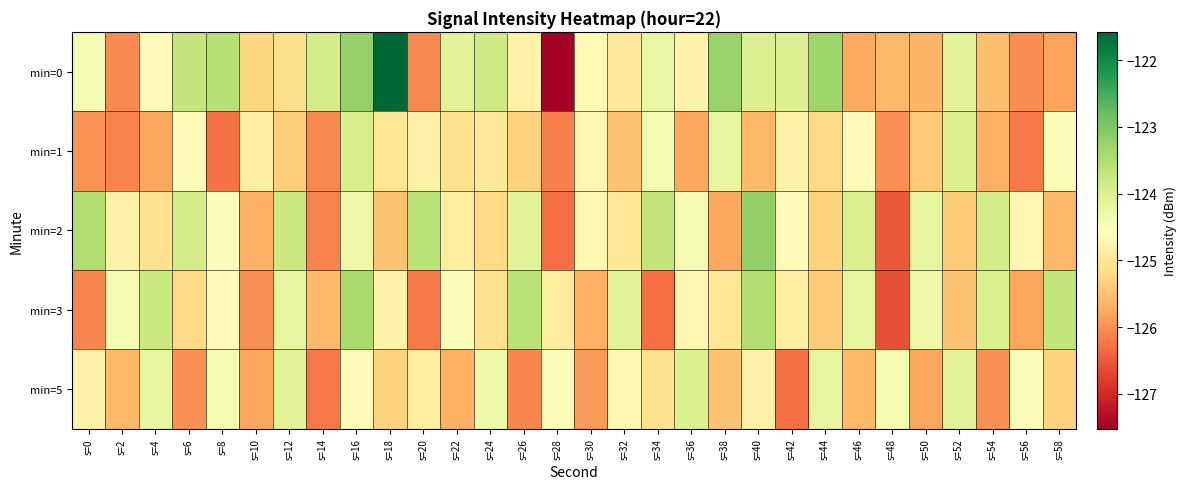

Reading left to right, list all the values displayed in this chart.

min=0: s=0=-124.4	s=2=-126.0	s=4=-124.6	s=6=-123.7	s=8=-123.6	s=10=-125.3	s=12=-125.1	s=14=-123.9	s=16=-123.2	s=18=-121.6	s=20=-126.1	s=22=-124.1	s=24=-123.8	s=26=-124.8	s=28=-127.5	s=30=-124.6	s=32=-125.0	s=34=-124.2	s=36=-124.7	s=38=-123.2	s=40=-124.0	s=42=-124.0	s=44=-123.3	s=46=-125.8	s=48=-125.6	s=50=-125.6	s=52=-124.1	s=54=-125.5	s=56=-126.0	s=58=-125.8
min=1: s=0=-126.0	s=2=-126.1	s=4=-125.8	s=6=-124.6	s=8=-126.3	s=10=-124.9	s=12=-125.3	s=14=-126.1	s=16=-124.0	s=18=-125.0	s=20=-124.8	s=22=-125.1	s=24=-125.0	s=26=-125.3	s=28=-126.2	s=30=-124.7	s=32=-125.5	s=34=-124.4	s=36=-125.8	s=38=-124.2	s=40=-125.6	s=42=-124.8	s=44=-125.2	s=46=-124.6	s=48=-126.0	s=50=-125.4	s=52=-124.0	s=54=-125.7	s=56=-126.2	s=58=-124.5
min=2: s=0=-123.5	s=2=-124.8	s=4=-125.1	s=6=-123.9	s=8=-124.5	s=10=-125.7	s=12=-123.8	s=14=-126.1	s=16=-124.3	s=18=-125.5	s=20=-123.6	s=22=-124.9	s=24=-125.2	s=26=-124.1	s=28=-126.3	s=30=-124.7	s=32=-125.0	s=34=-123.7	s=36=-124.4	s=38=-125.8	s=40=-123.2	s=42=-124.6	s=44=-125.3	s=46=-124.0	s=48=-126.5	s=50=-124.2	s=52=-125.4	s=54=-123.9	s=56=-124.7	s=58=-125.6
min=3: s=0=-126.1	s=2=-124.4	s=4=-123.8	s=6=-125.2	s=8=-124.6	s=10=-126.0	s=12=-124.2	s=14=-125.6	s=16=-123.4	s=18=-124.8	s=20=-126.2	s=22=-124.5	s=24=-125.1	s=26=-123.6	s=28=-124.9	s=30=-125.7	s=32=-124.1	s=34=-126.3	s=36=-124.7	s=38=-125.0	s=40=-123.5	s=42=-124.9	s=44=-125.4	s=46=-124.2	s=48=-126.6	s=50=-124.3	s=52=-125.5	s=54=-124.0	s=56=-125.8	s=58=-123.7
min=5: s=0=-124.8	s=2=-125.6	s=4=-124.2	s=6=-126.0	s=8=-124.4	s=10=-125.8	s=12=-124.1	s=14=-126.2	s=16=-124.6	s=18=-125.3	s=20=-124.9	s=22=-125.7	s=24=-124.3	s=26=-126.1	s=28=-124.5	s=30=-125.9	s=32=-124.7	s=34=-125.1	s=36=-124.0	s=38=-125.5	s=40=-124.8	s=42=-126.3	s=44=-124.2	s=46=-125.6	s=48=-124.4	s=50=-125.8	s=52=-124.1	s=54=-126.0	s=56=-124.5	s=58=-125.3